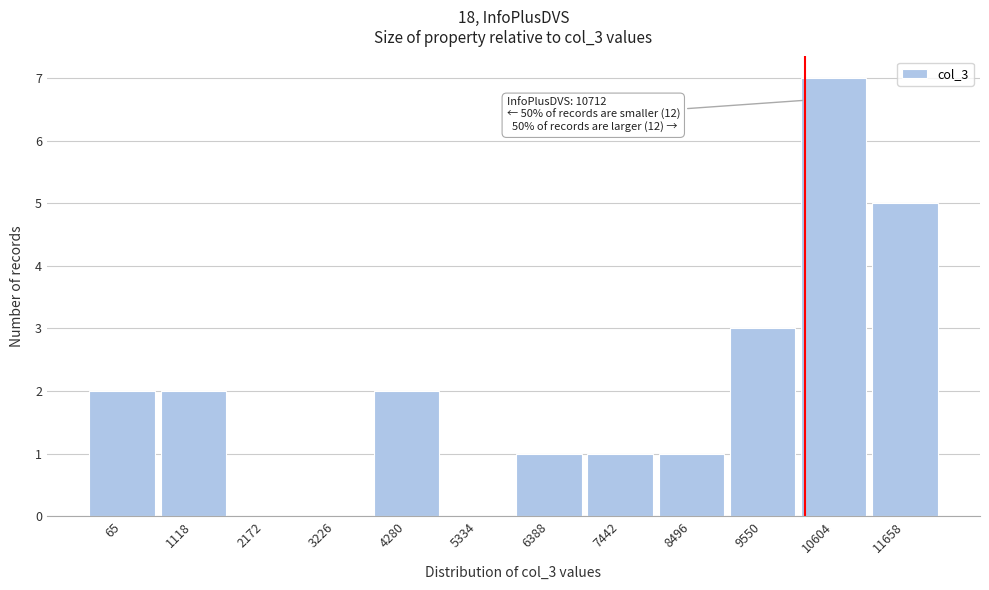

Reading left to right, what are all the values shown in this chart?

65=2	1118=2	2172=0	3226=0	4280=2	5334=0	6388=1	7442=1	8496=1	9550=3	10604=7	11658=5